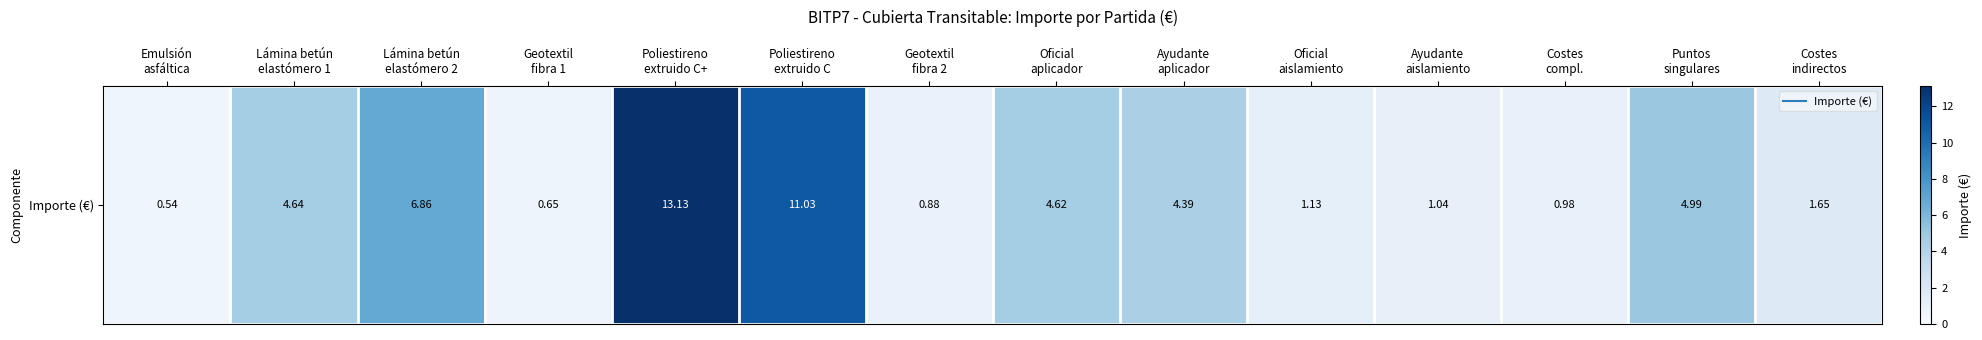

Reading right to left, list all the values displayed in this chart.

Costes
indirectos=1.6	Puntos
singulares=5.0	Costes
compl.=1.0	Ayudante
aislamiento=1.0	Oficial
aislamiento=1.1	Ayudante
aplicador=4.4	Oficial
aplicador=4.6	Geotextil
fibra 2=0.9	Poliestireno
extruido C=11.0	Poliestireno
extruido C+=13.1	Geotextil
fibra 1=0.7	Lámina betún
elastómero 2=6.9	Lámina betún
elastómero 1=4.6	Emulsión
asfáltica=0.5